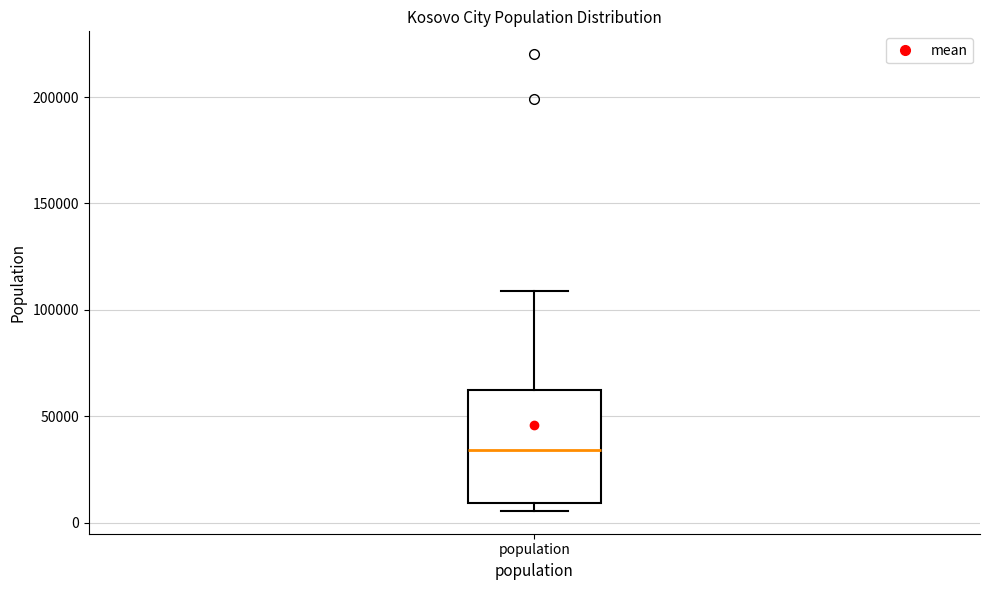

Transcribe this box plot: give where the median line is, the range the box spans, and where the two whiskers end, as read against the y-axis. The values are not printed on the chart, so give them approximately, as read against the axis.

median 35000, box 10000 to 60000, whiskers 5000 to 110000